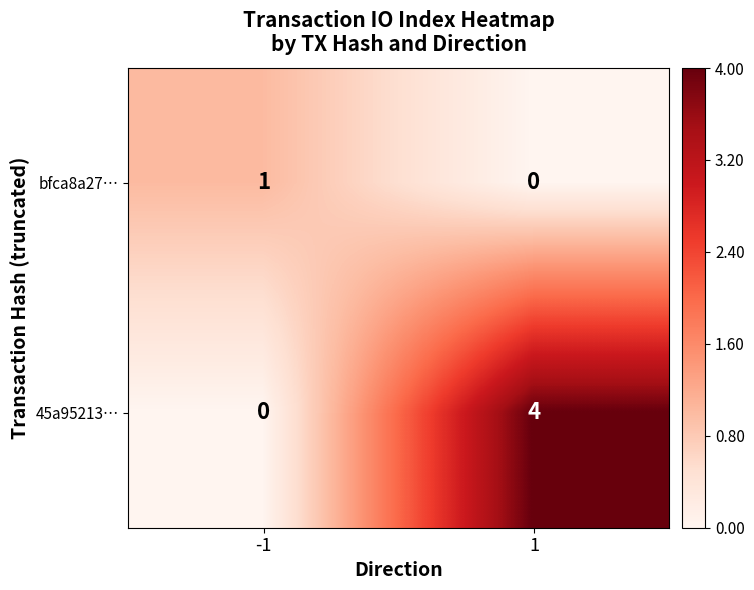

What is the maximum value shown in the chart?

4